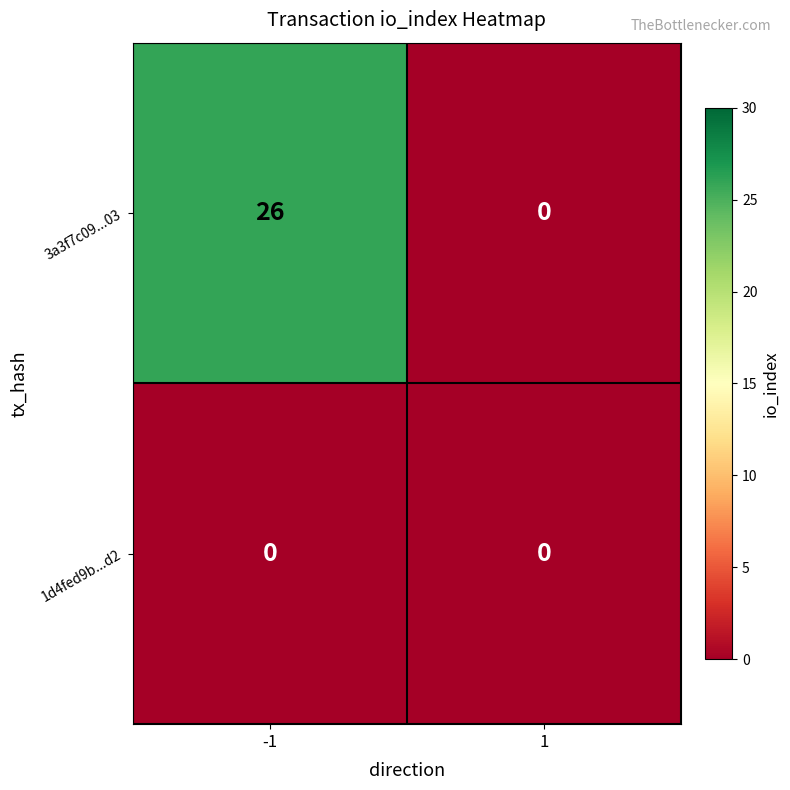

Rank the series by their maximum value, from lowest to highest.

1d4fed9b...d2, 3a3f7c09...03